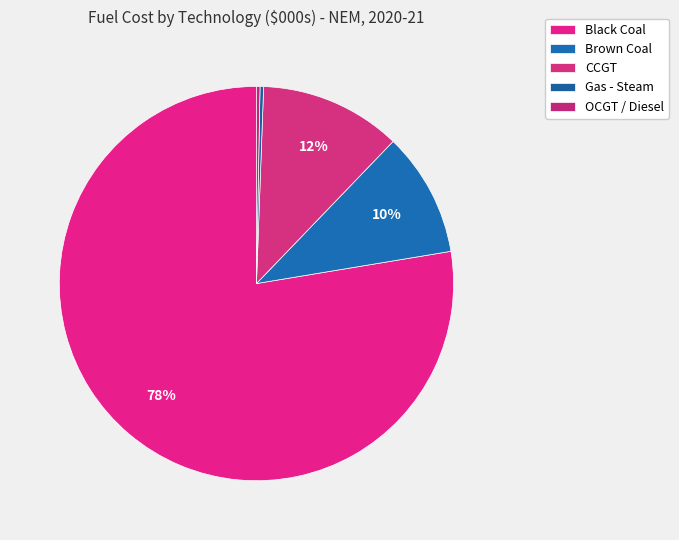

Combined, do OCGT / Diesel and Brown Coal account for over 50%?

No